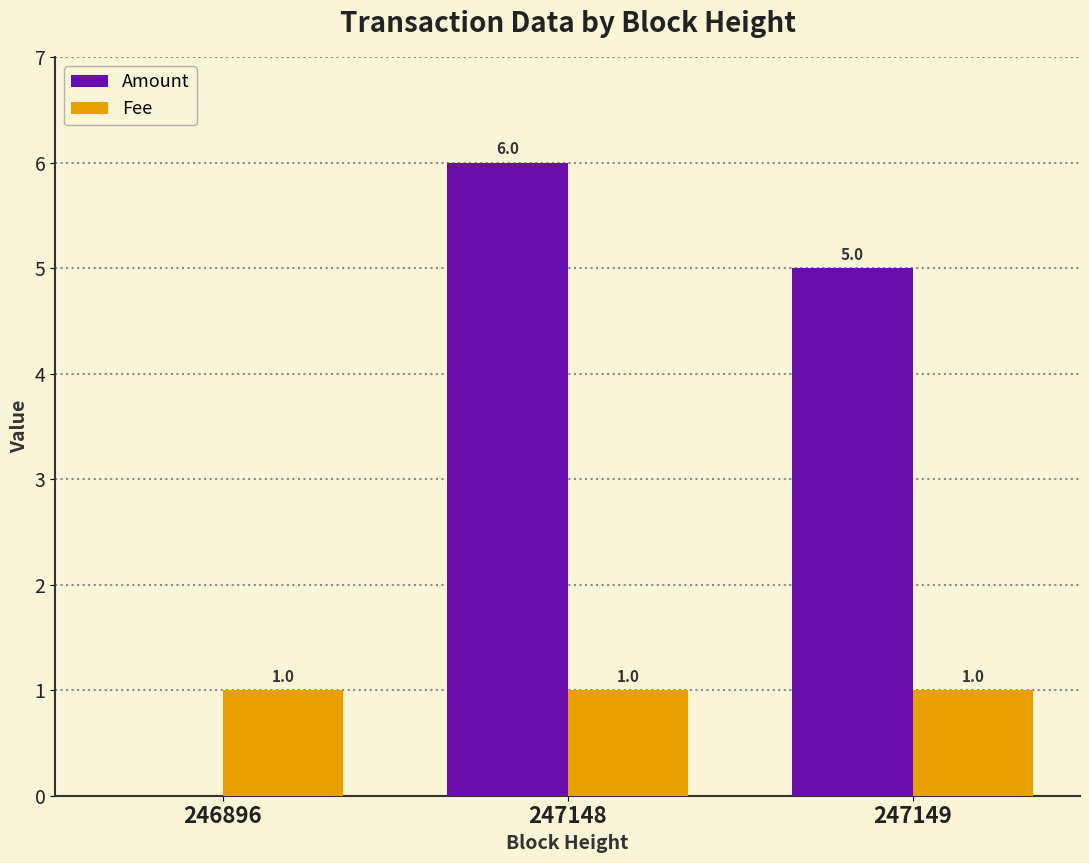

Which category has the highest value across all series?

247148